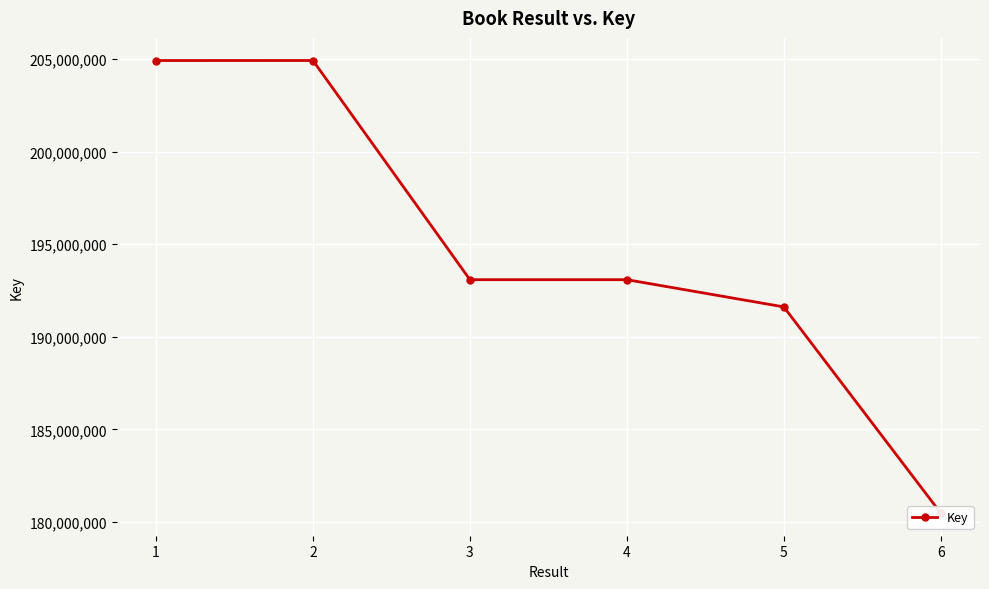

Rank the categories by value from lowest to highest.

6, 5, 4, 3, 1, 2